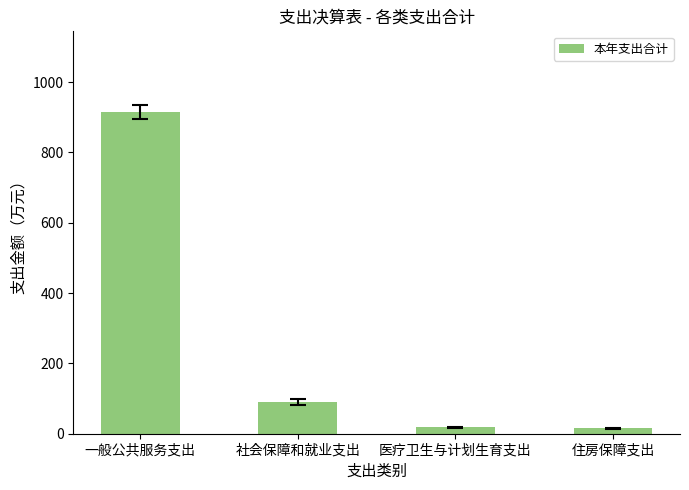

What is the difference between the maximum and minimum values?

899.7